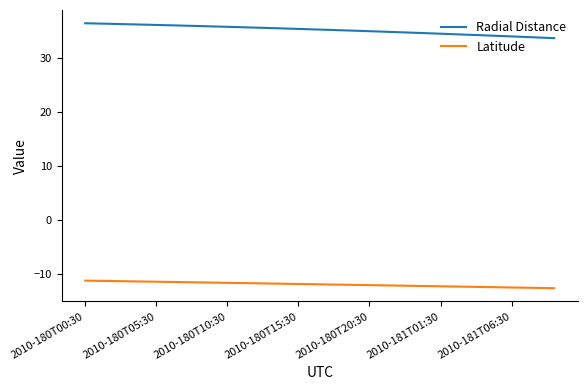

List the series in order of their overall mean, highest first.

Radial Distance, Latitude